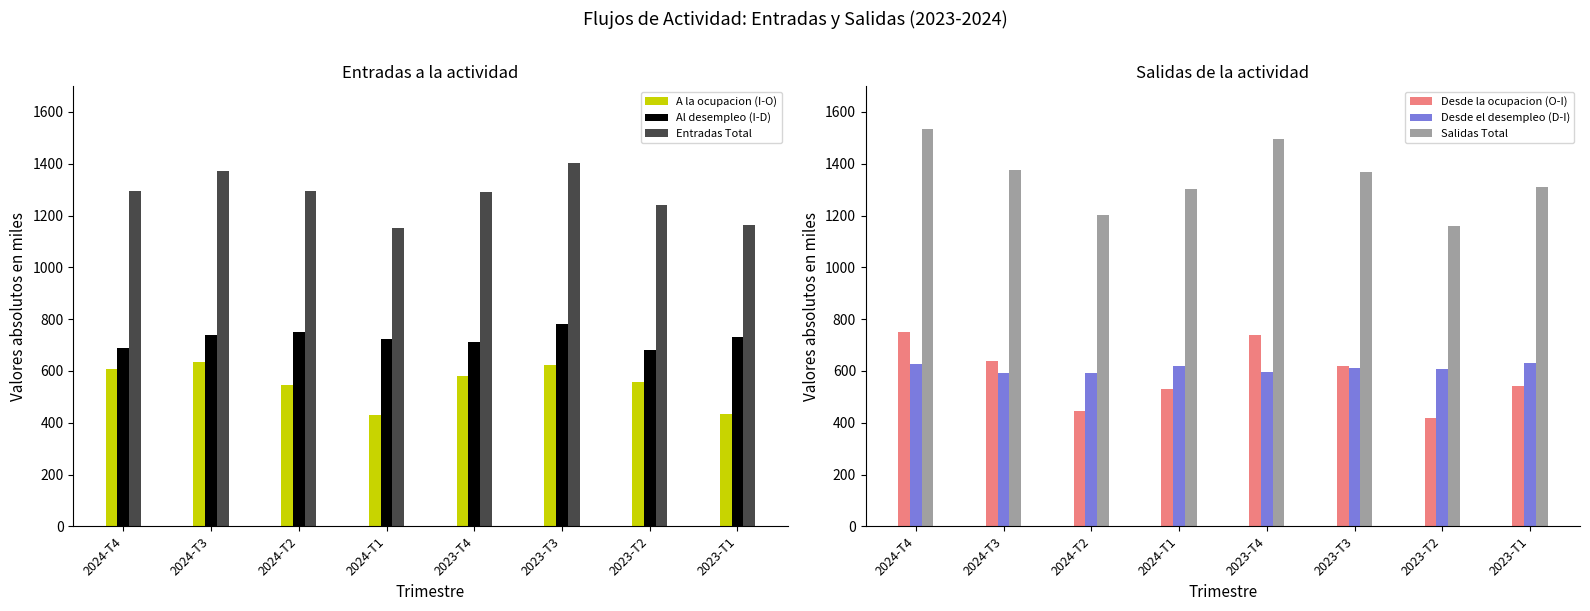

Which series has the largest total across all categories?

Salidas Total